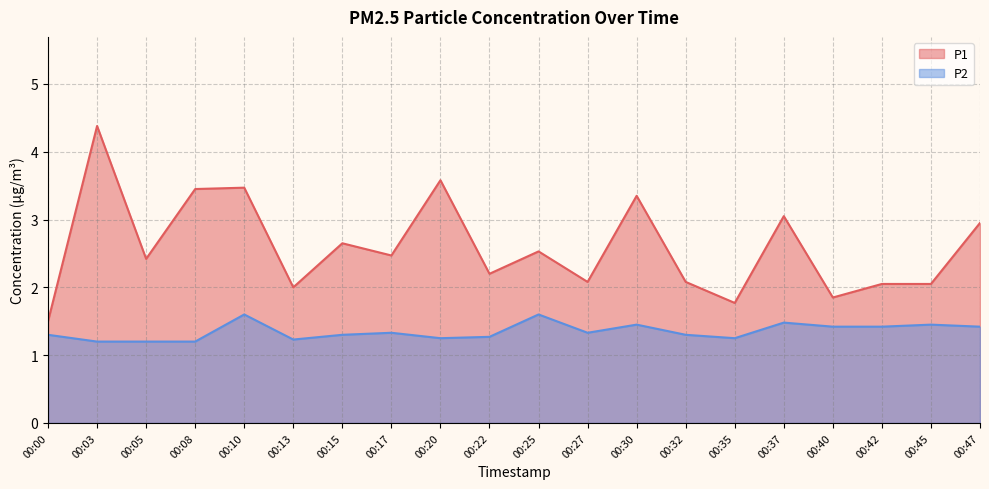

Which category has the highest value in the P1 series?

00:03